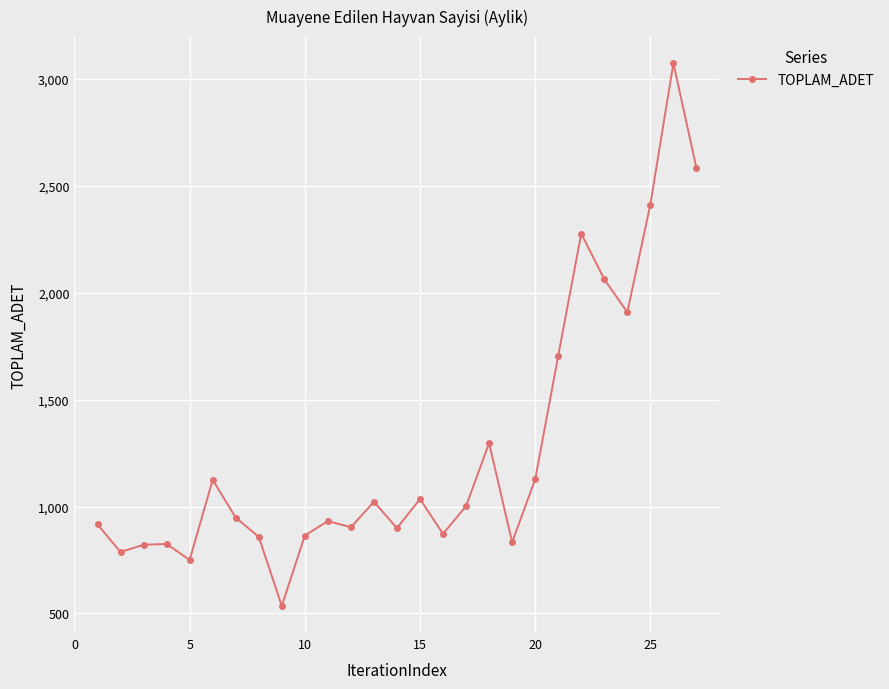

What is the maximum value shown in the chart?

3074